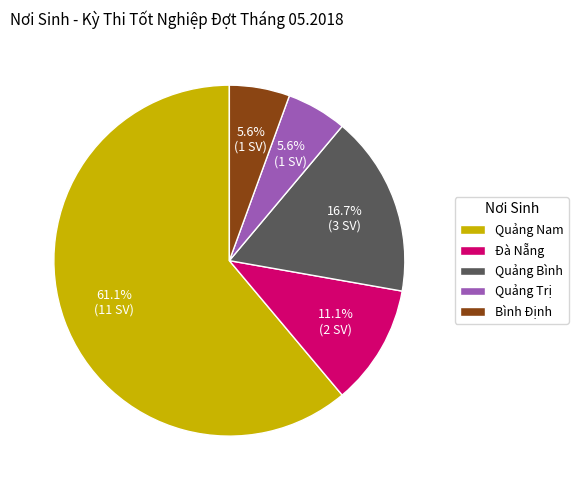

What is the largest slice in the pie chart?

Quảng Nam